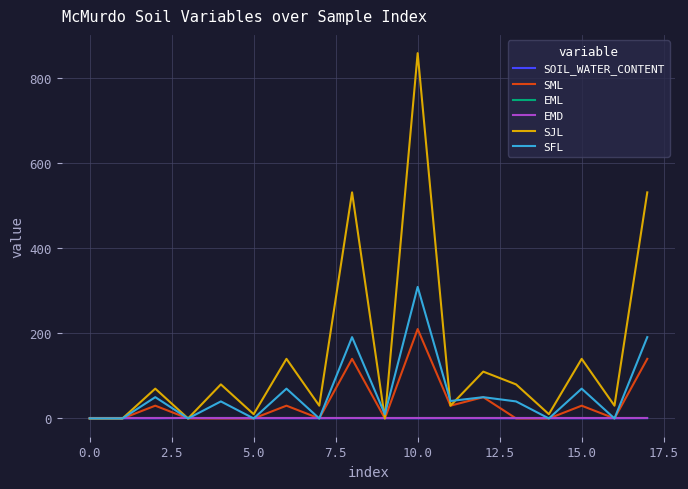

Reading left to right, list all the values displayed in this chart.

SOIL_WATER_CONTENT: 0.8	0.3	0.3	1.2	0.4	0.3	0.4	0.3	0.8	0.4	0.4	0.6	0.5	0.4	0.3	0.4	0.3	0.8
SML: 0.0	0.0	30.0	0.0	0.0	0.0	30.0	0.0	140.0	0.0	210.0	30.0	50.0	0.0	0.0	30.0	0.0	140.0
EML: 0.0	0.0	0.0	0.0	0.0	0.0	0.0	0.0	0.0	0.0	0.0	0.0	0.0	0.0	0.0	0.0	0.0	0.0
EMD: 0.0	0.0	0.0	0.0	0.0	0.0	0.0	0.0	0.0	0.0	0.0	0.0	0.0	0.0	0.0	0.0	0.0	0.0
SJL: 0.0	0.0	70.0	0.0	80.0	10.0	140.0	30.0	531.0	0.0	858.0	30.0	110.0	80.0	10.0	140.0	30.0	531.0
SFL: 0.0	0.0	50.0	0.0	40.0	0.0	70.0	0.0	191.0	10.0	309.0	41.0	50.0	40.0	0.0	70.0	0.0	191.0